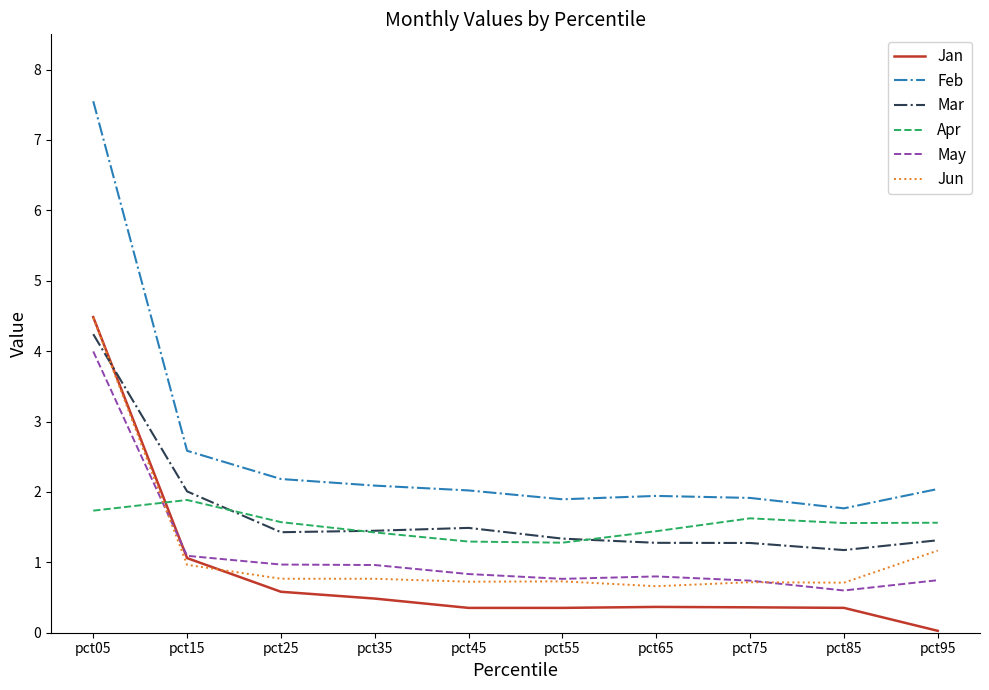

Where is Jan nearest to the value 2?

pct15